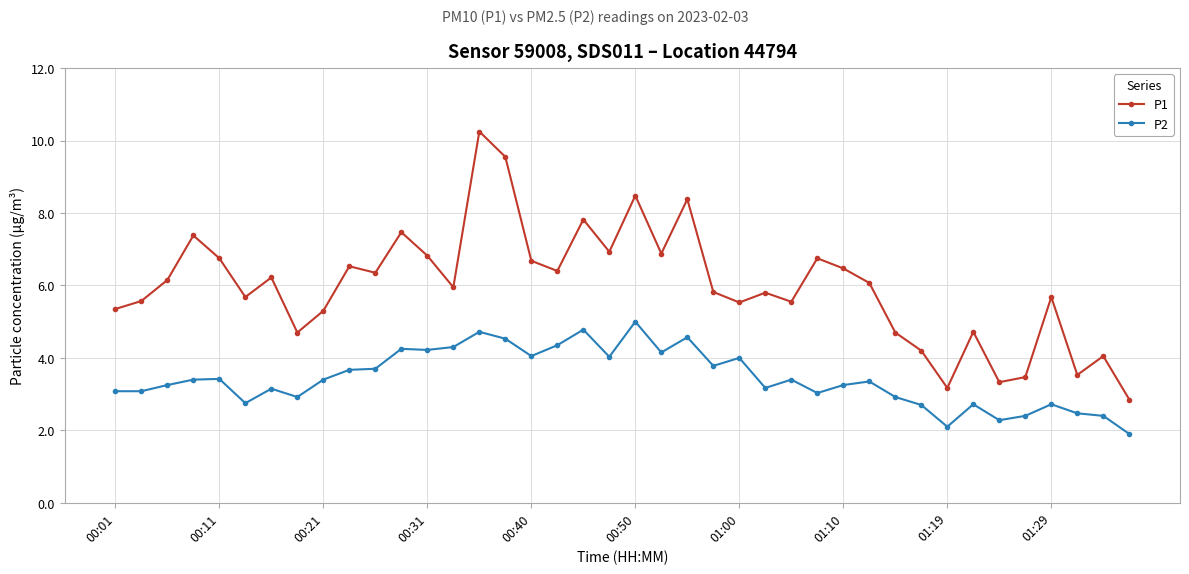

Which series has the largest total across all categories?

P1